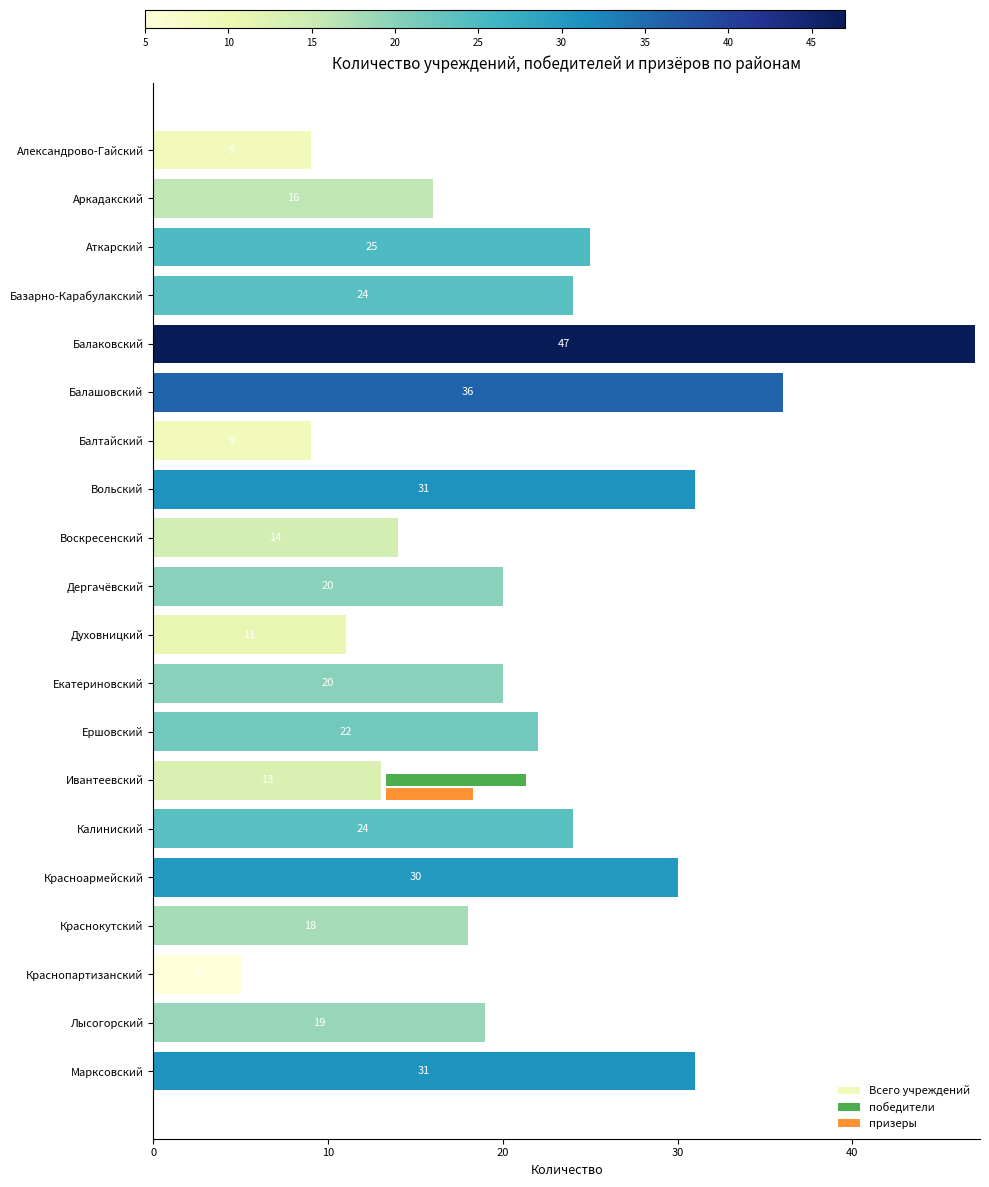

Is the value of призеры at Балашовский greater than the value of Всего учреждений at Ершовский?

No